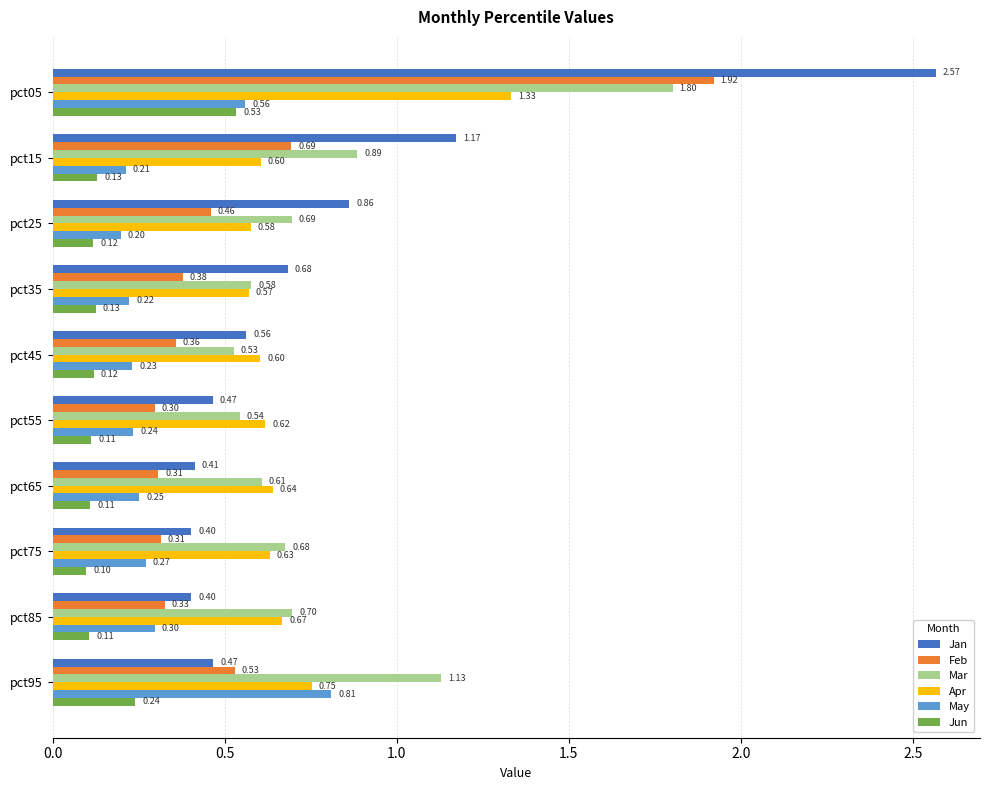

At how many categories does at least one series exceed 1?

3